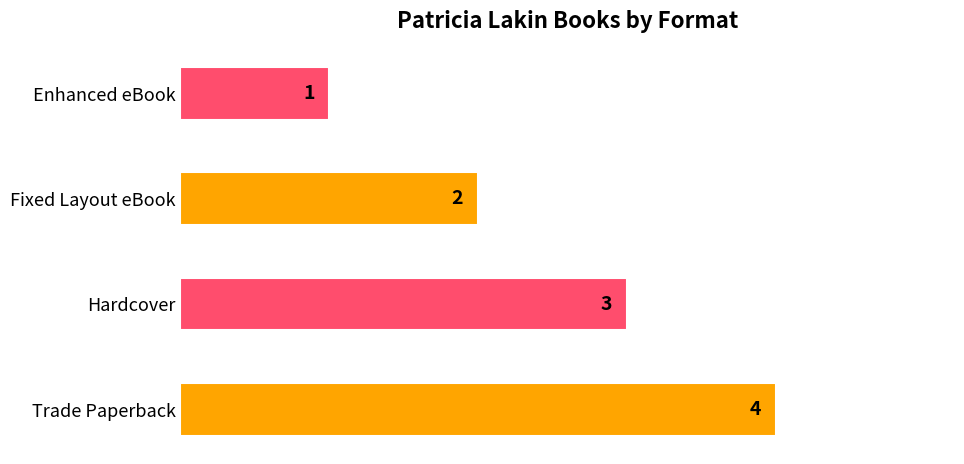

List the labels in order of value, smallest first.

Enhanced eBook, Fixed Layout eBook, Hardcover, Trade Paperback